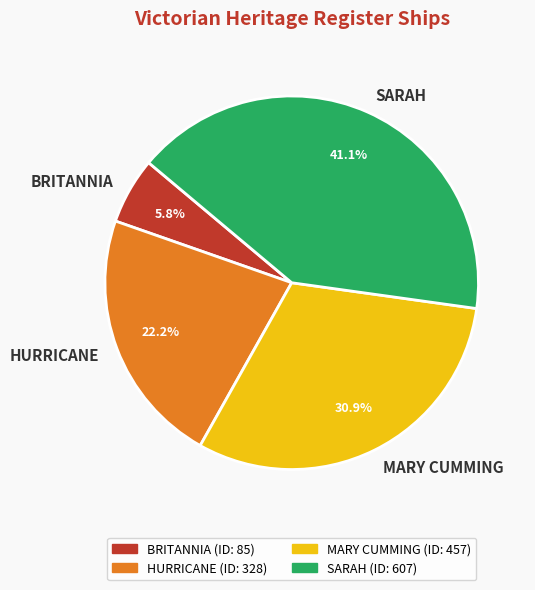

Is MARY CUMMING the majority of the pie?

No